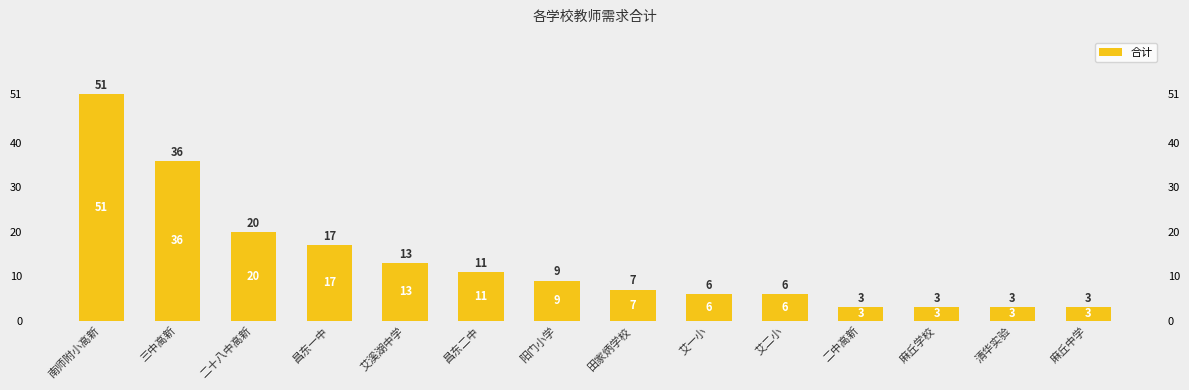

Which category has the lowest value across all series?

二中高新